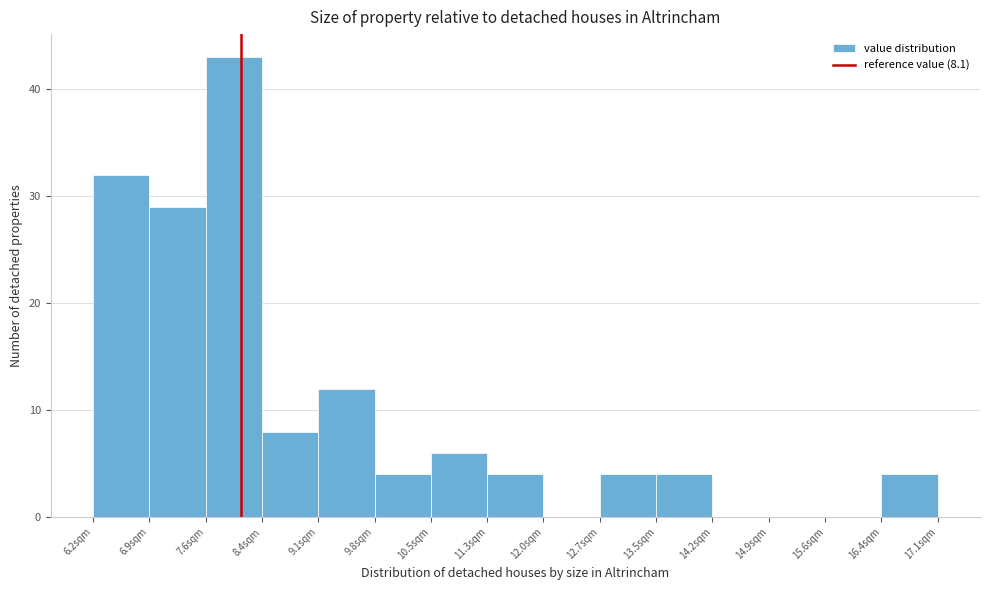

Reading left to right, transcribe this chart: for each bar, give the range it covers on the x-axis and its height. Neither the bar edges nor the heights are printed on the chart, so give them approximately, as read against the axes.

6.2 to 6.9: 32
6.9 to 7.6: 29
7.6 to 8.4: 43
8.4 to 9.1: 8
9.1 to 9.8: 12
9.8 to 10.5: 4
10.5 to 11.3: 6
11.3 to 12.0: 4
12.0 to 12.7: 0
12.7 to 13.5: 4
13.5 to 14.2: 4
14.2 to 14.9: 0
14.9 to 15.6: 0
15.6 to 16.4: 0
16.4 to 17.1: 4